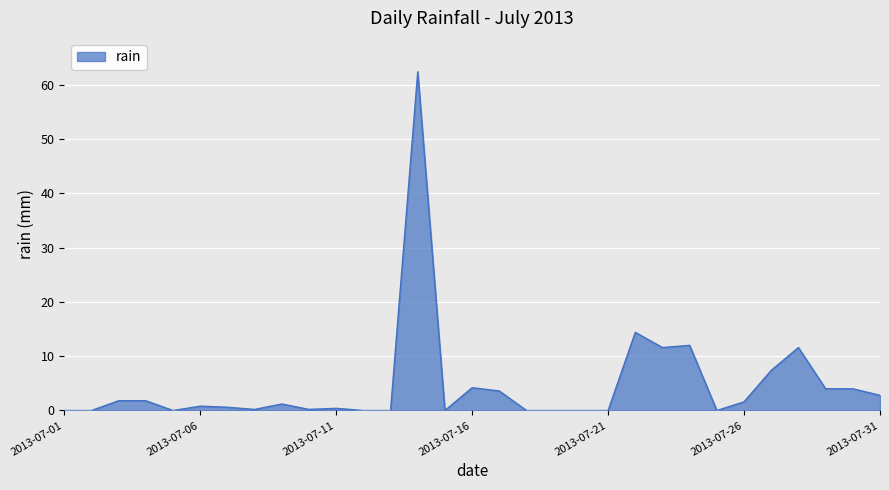

What is the difference between the maximum and minimum values?

62.4